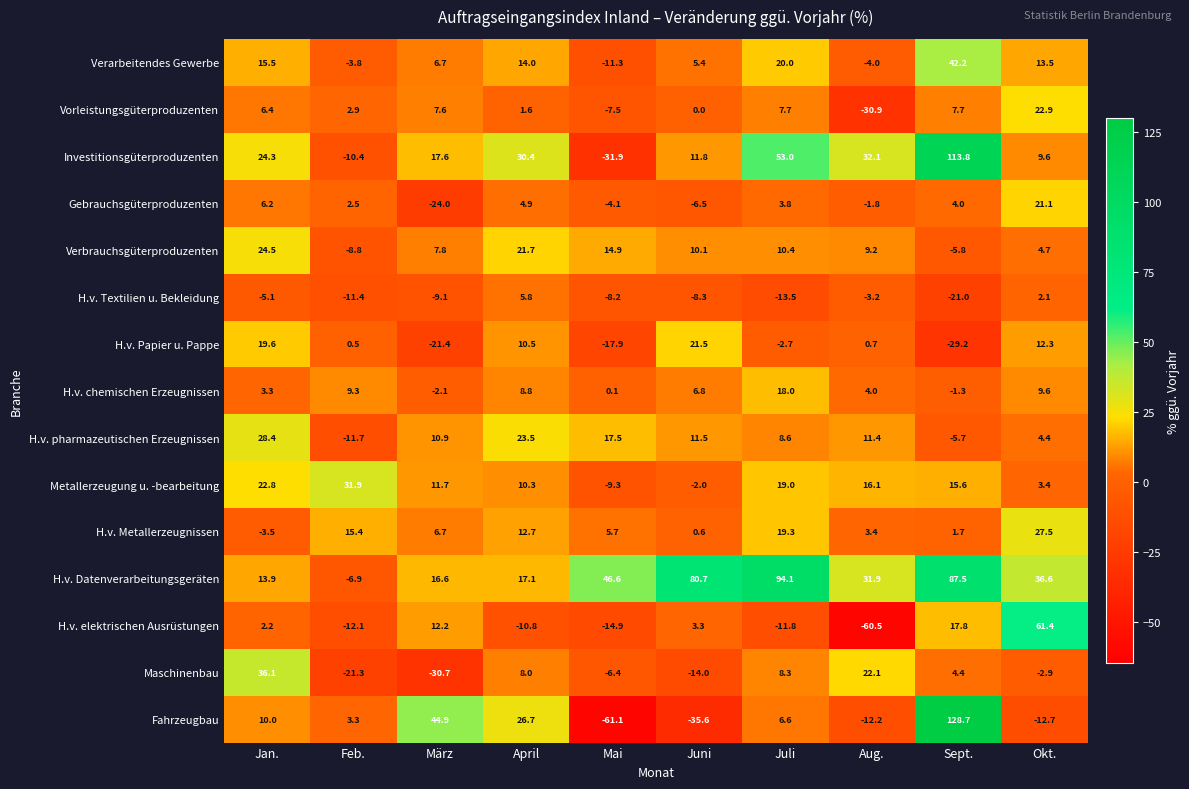

Rank the series at Juni from lowest to highest value.

Fahrzeugbau, Maschinenbau, H.v. Textilien u. Bekleidung, Gebrauchsgüterproduzenten, Metallerzeugung u. -bearbeitung, Vorleistungsgüterproduzenten, H.v. Metallerzeugnissen, H.v. elektrischen Ausrüstungen, Verarbeitendes Gewerbe, H.v. chemischen Erzeugnissen, Verbrauchsgüterproduzenten, H.v. pharmazeutischen Erzeugnissen, Investitionsgüterproduzenten, H.v. Papier u. Pappe, H.v. Datenverarbeitungsgeräten